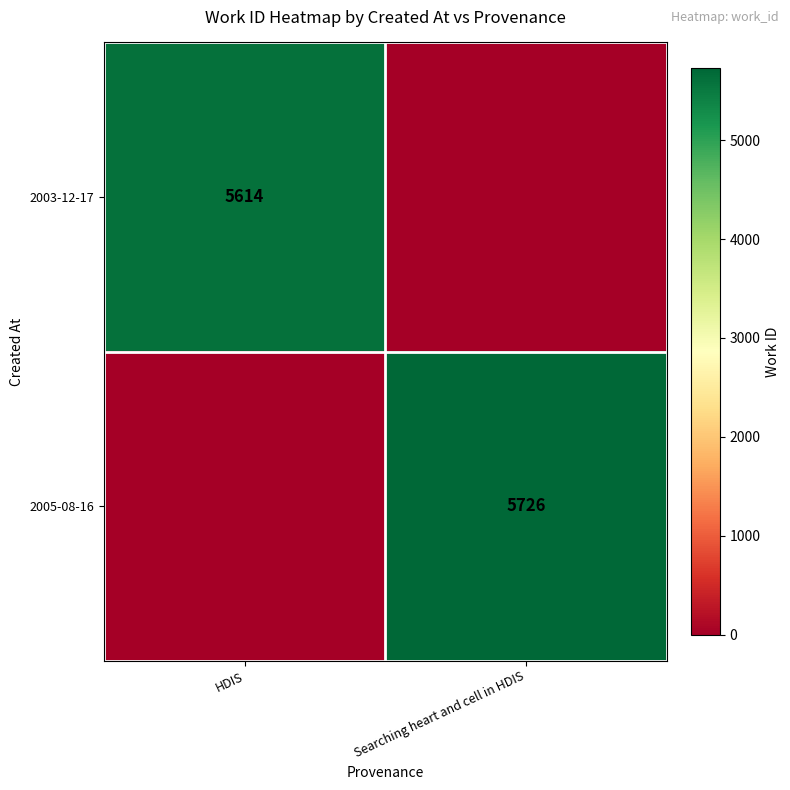

How many categories are shown in the chart?

2